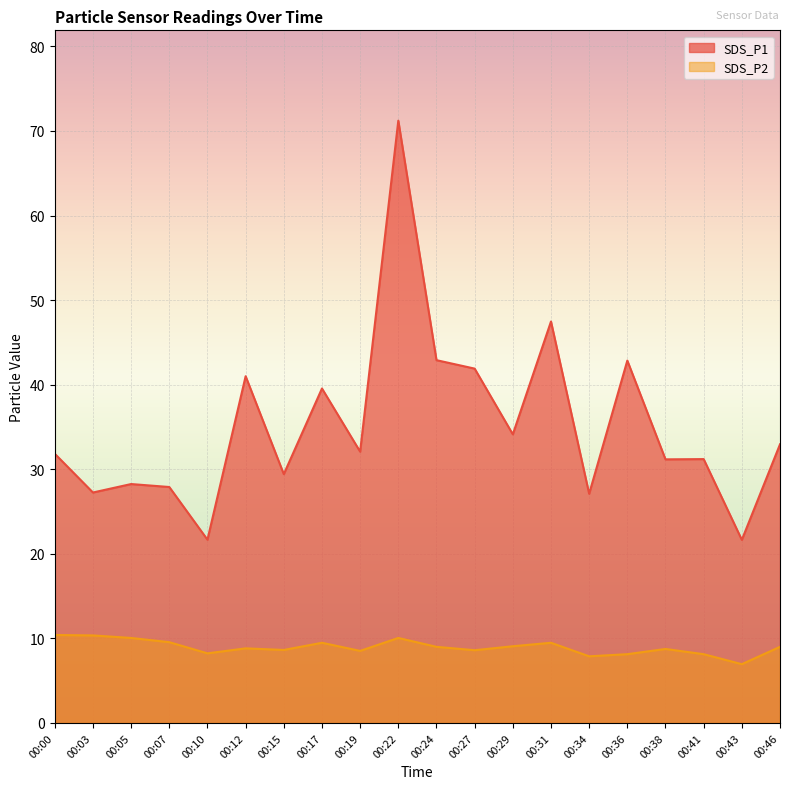

Reading right to left, extract all data points from this chart.

SDS_P1: 33.0	21.6	31.2	31.2	42.9	27.1	47.5	34.1	41.9	42.9	71.2	32.1	39.5	29.4	41.0	21.7	27.9	28.2	27.2	31.8
SDS_P2: 9.0	7.0	8.1	8.8	8.1	7.9	9.5	9.1	8.6	9.0	10.1	8.5	9.5	8.6	8.8	8.2	9.6	10.1	10.3	10.4